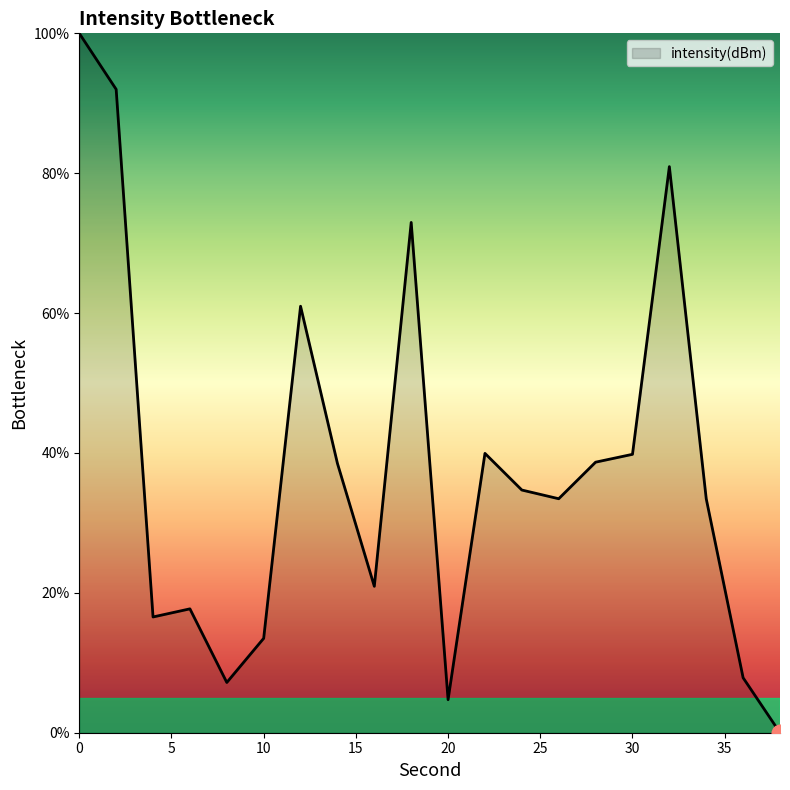

What is the maximum value shown in the chart?

100.0